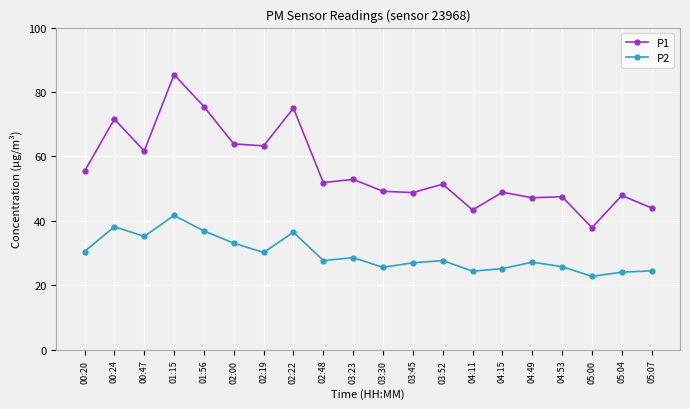

True or false: P1 and P2 cross at least once.

False